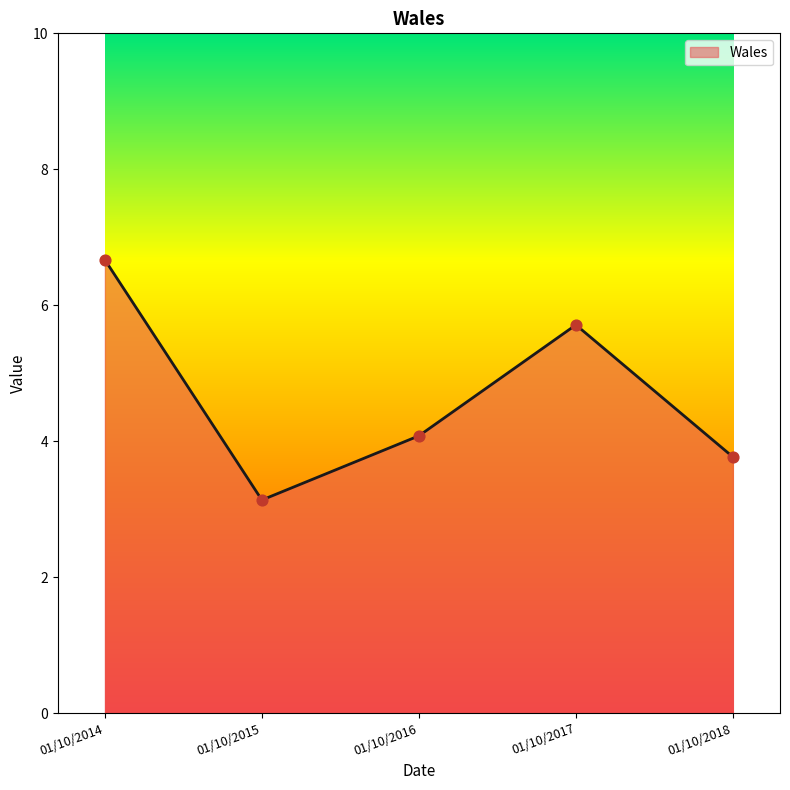

What is the change in value from 01/10/2015 to 01/10/2016?

+0.9